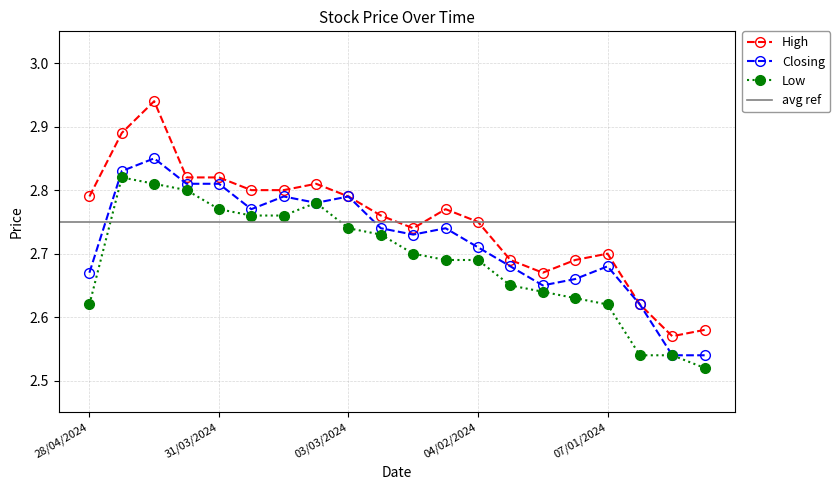

What is the value of the Closing point at the 5th from the left?

2.8